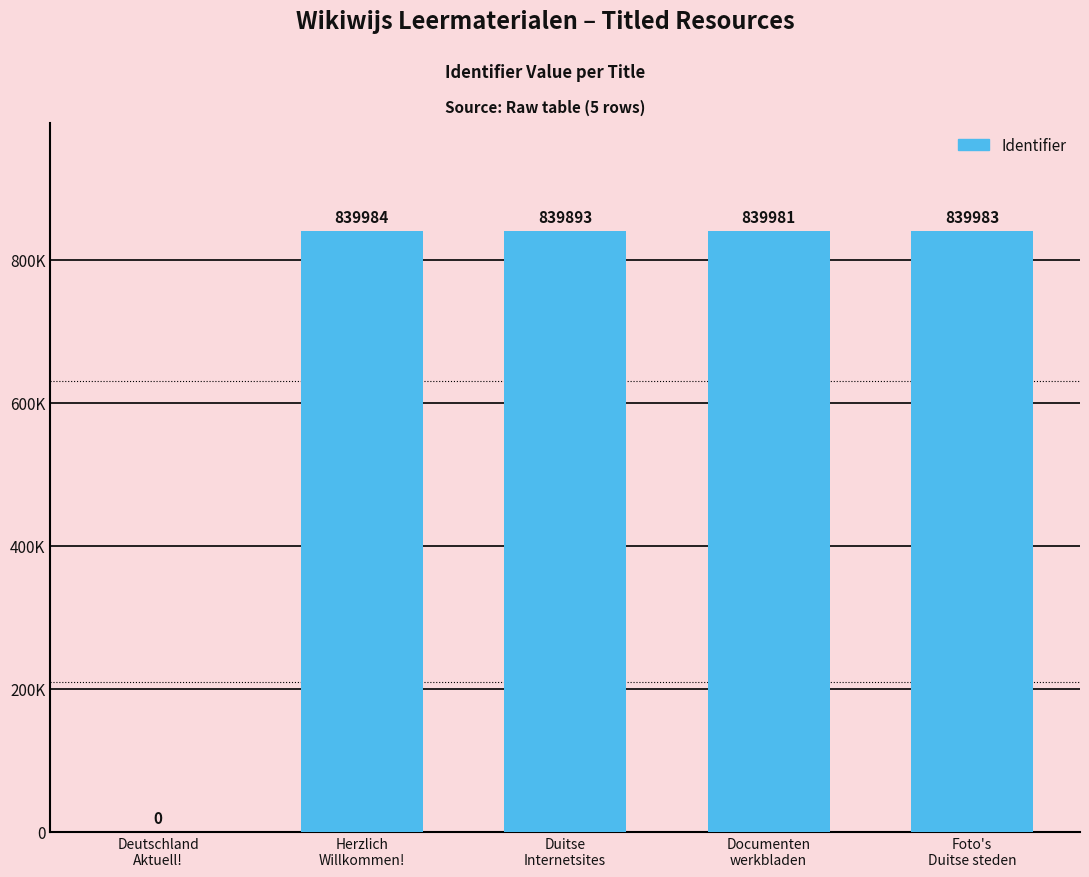

Are the bars horizontal?

No